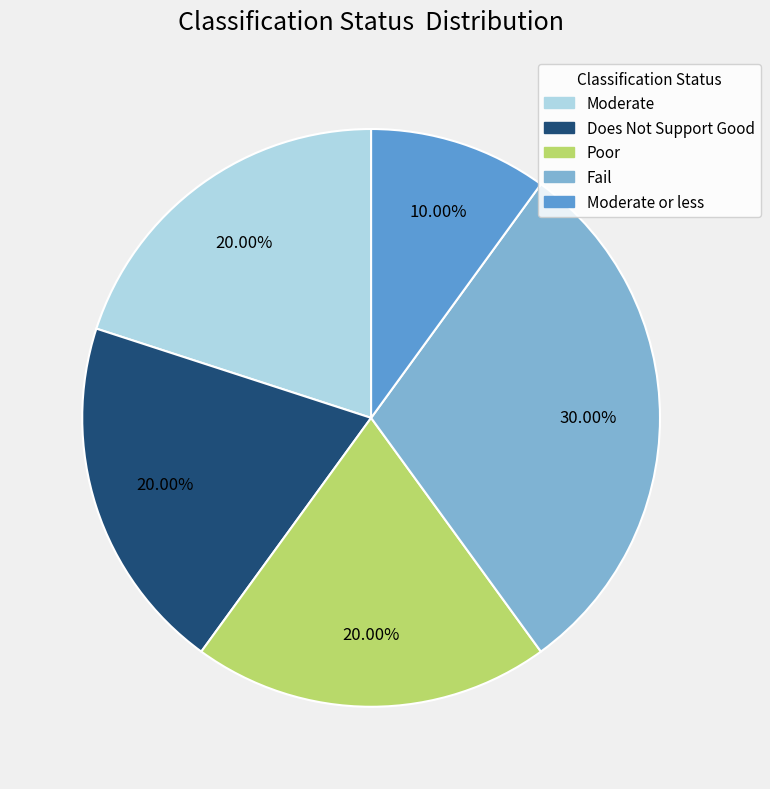

Does any single category account for the majority?

No